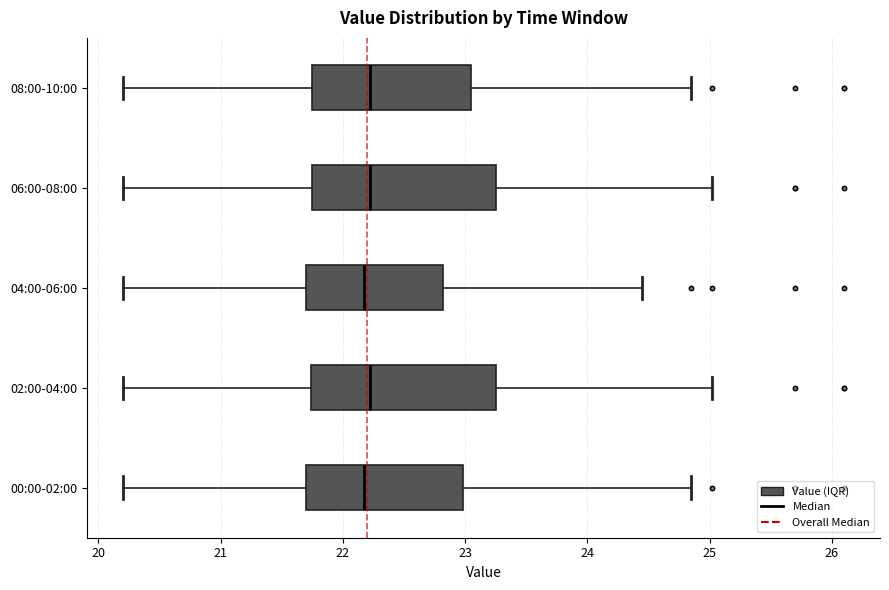

Reading bottom to top, read every box against the x-axis: the position of its median line, the range the box covers, and the ends of its whiskers. The values are not printed on the chart, so give them approximately, as read against the axis.

00:00-02:00: median 22.2, box 21.7 to 23.0, whiskers 20.2 to 24.9
02:00-04:00: median 22.2, box 21.7 to 23.3, whiskers 20.2 to 25.0
04:00-06:00: median 22.2, box 21.7 to 22.8, whiskers 20.2 to 24.5
06:00-08:00: median 22.2, box 21.8 to 23.3, whiskers 20.2 to 25.0
08:00-10:00: median 22.2, box 21.8 to 23.0, whiskers 20.2 to 24.9